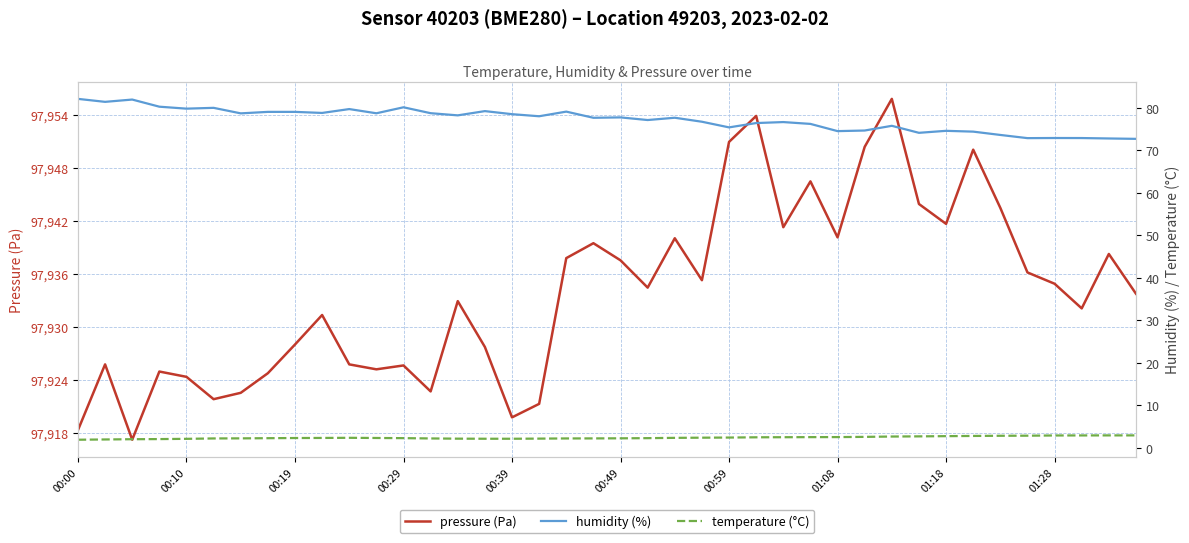

True or false: pressure (Pa) has a value of 97925.6 at 00:29.

True